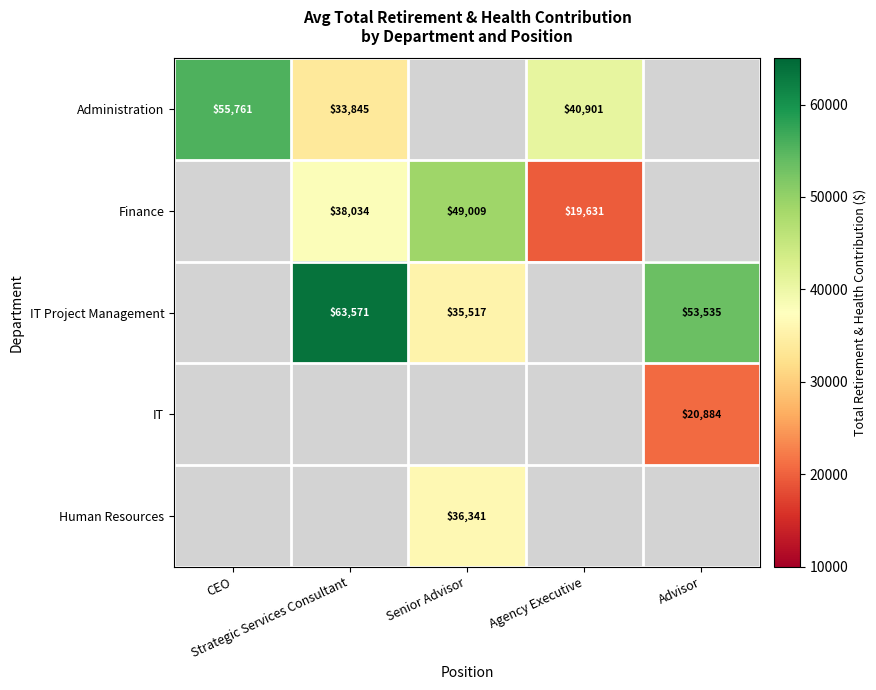

The Human Resources series shows 36341.0 at Senior Advisor. True or false?

True